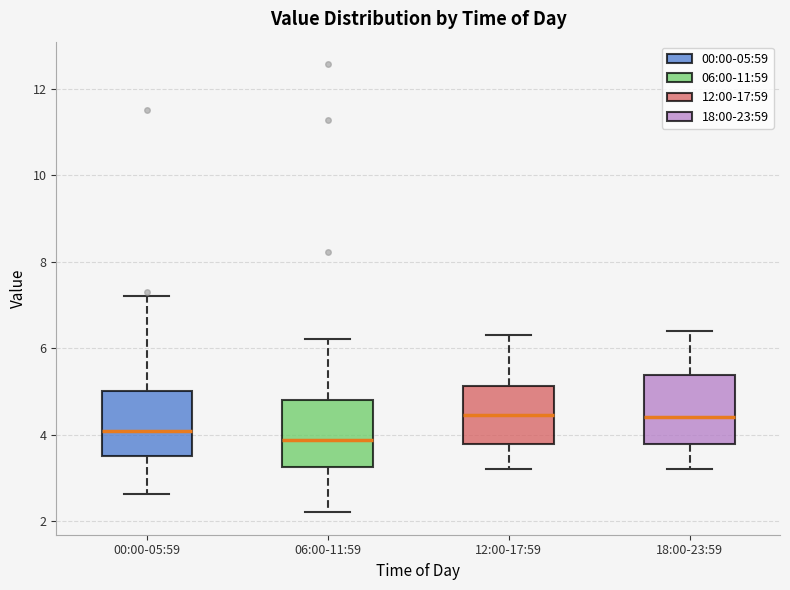

Reading left to right, transcribe this box plot: for each box, give where its median line is, the range the box spans, and where its two whiskers end, as read against the y-axis. The values are not printed on the chart, so give them approximately, as read against the axis.

00:00-05:59: median 4.0, box 3.6 to 5.0, whiskers 2.6 to 7.2
06:00-11:59: median 3.8, box 3.2 to 4.8, whiskers 2.2 to 6.2
12:00-17:59: median 4.4, box 3.8 to 5.2, whiskers 3.2 to 6.4
18:00-23:59: median 4.4, box 3.8 to 5.4, whiskers 3.2 to 6.4